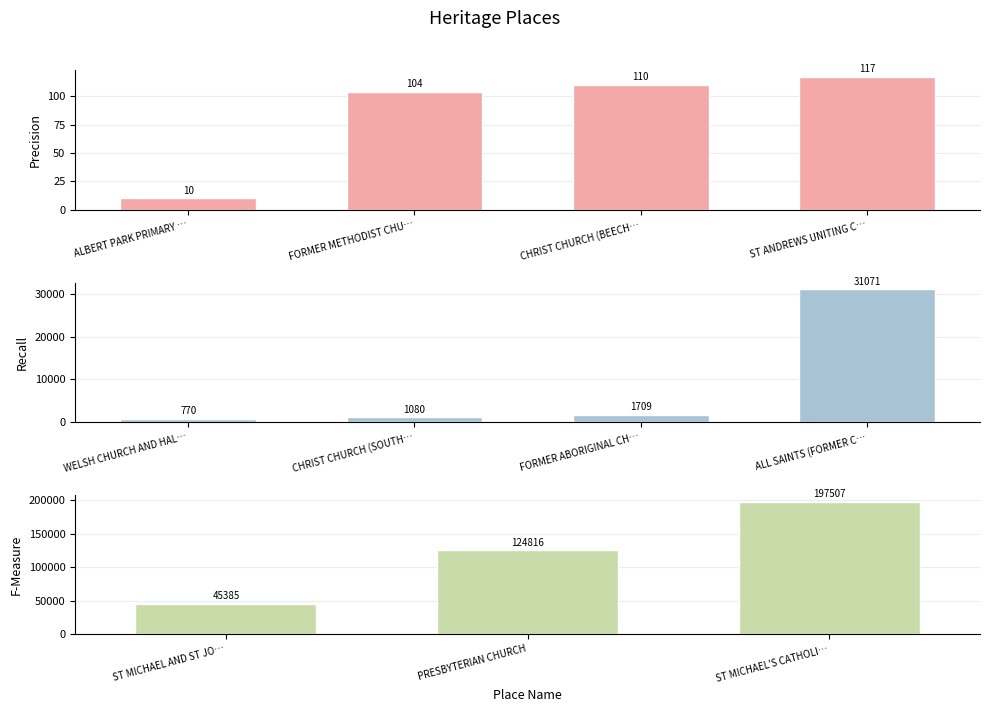

What is the ratio of the value at ALL SAINTS (FORMER CHRIST CHURCH) to the value at ALBERT PARK PRIMARY SCHOOL?

3107.1